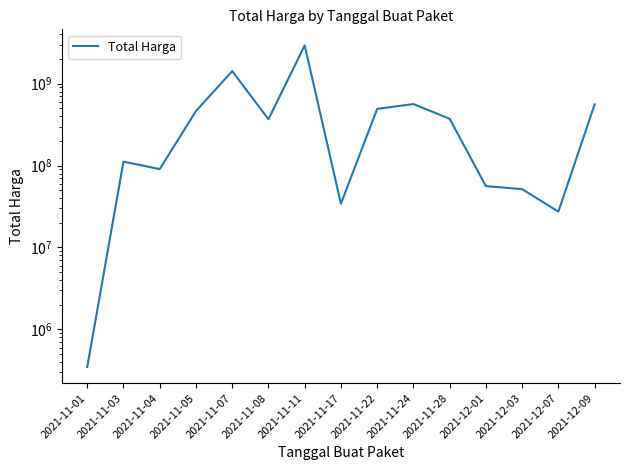

How many interior local peaks (higher than both neighbors) does the data have?

4